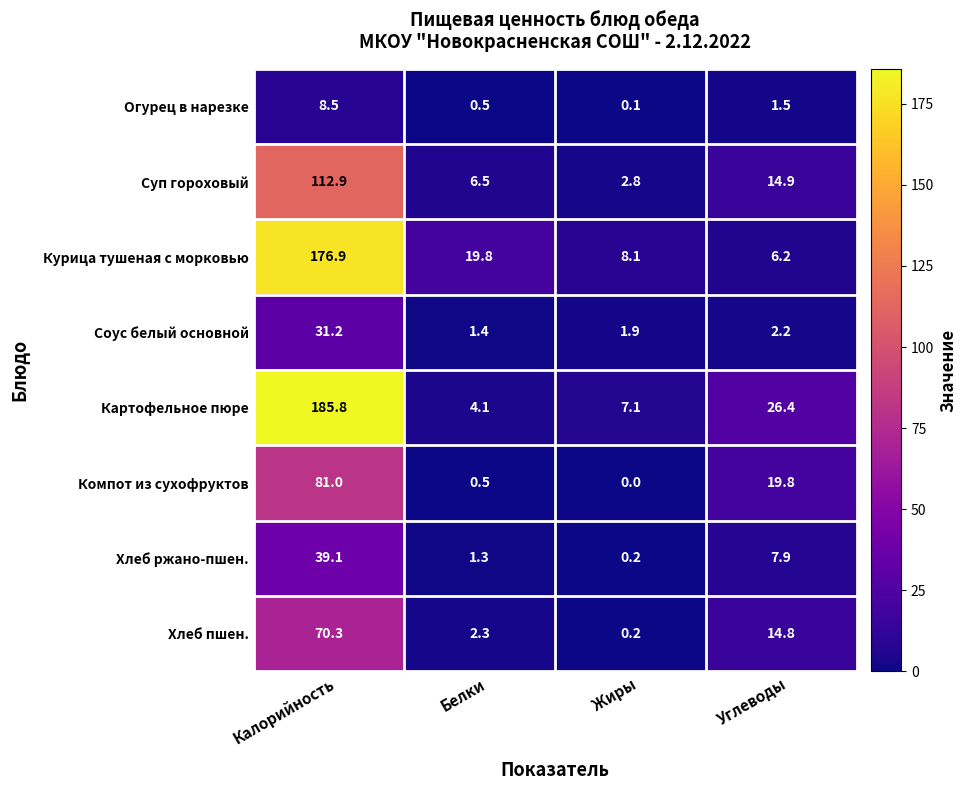

Count the number of categories in the chart.

4